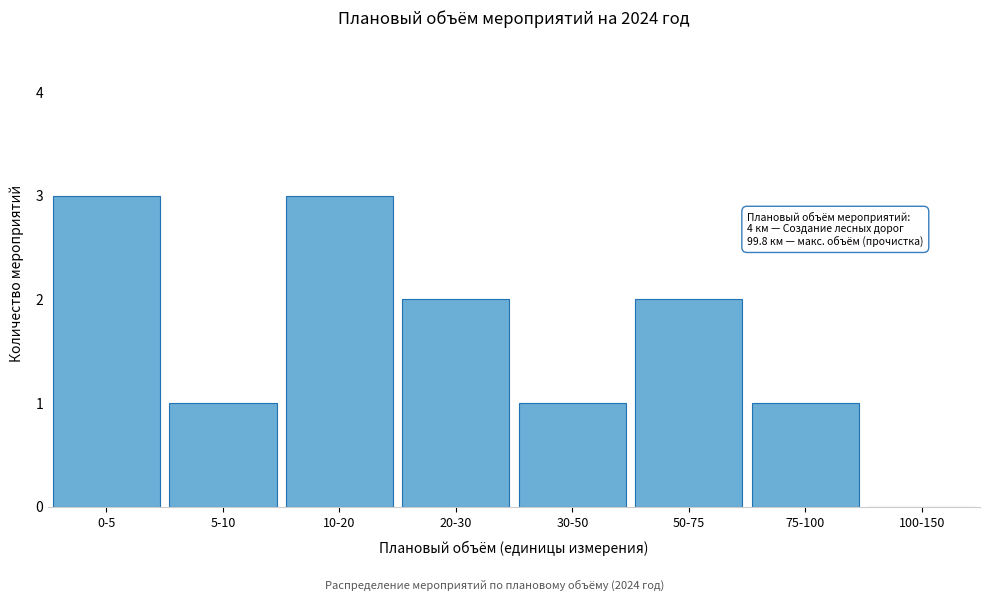

Reading left to right, list all the values displayed in this chart.

0-5=3	5-10=1	10-20=3	20-30=2	30-50=1	50-75=2	75-100=1	100-150=0